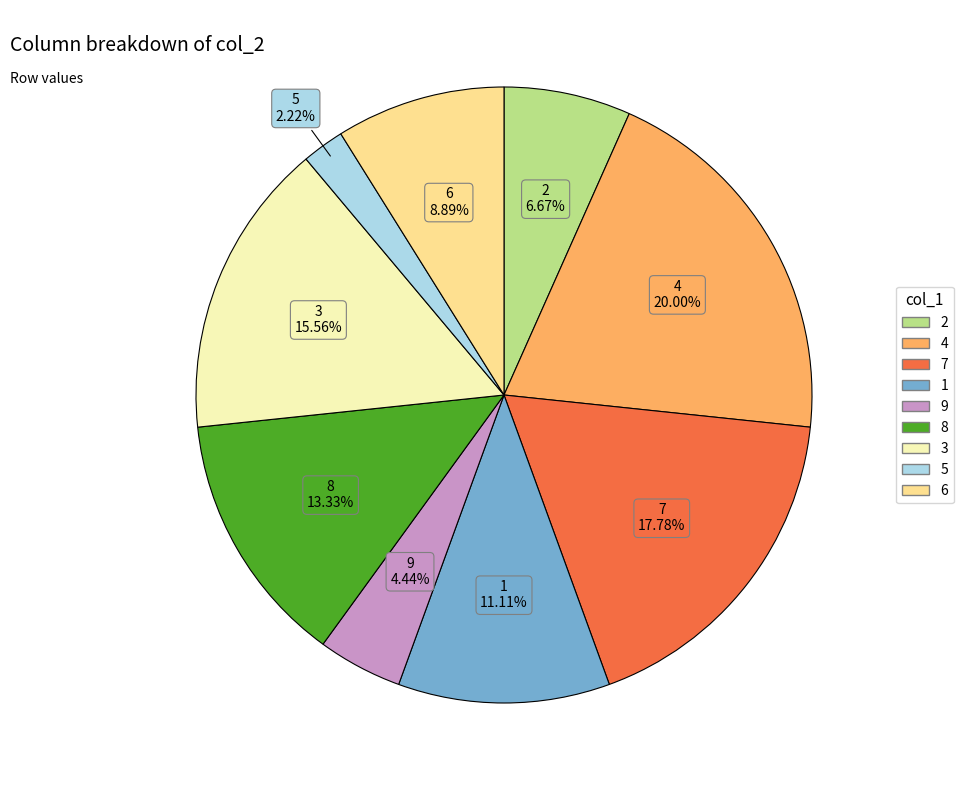

What percentage is the 5 slice, to the nearest percent?

2%